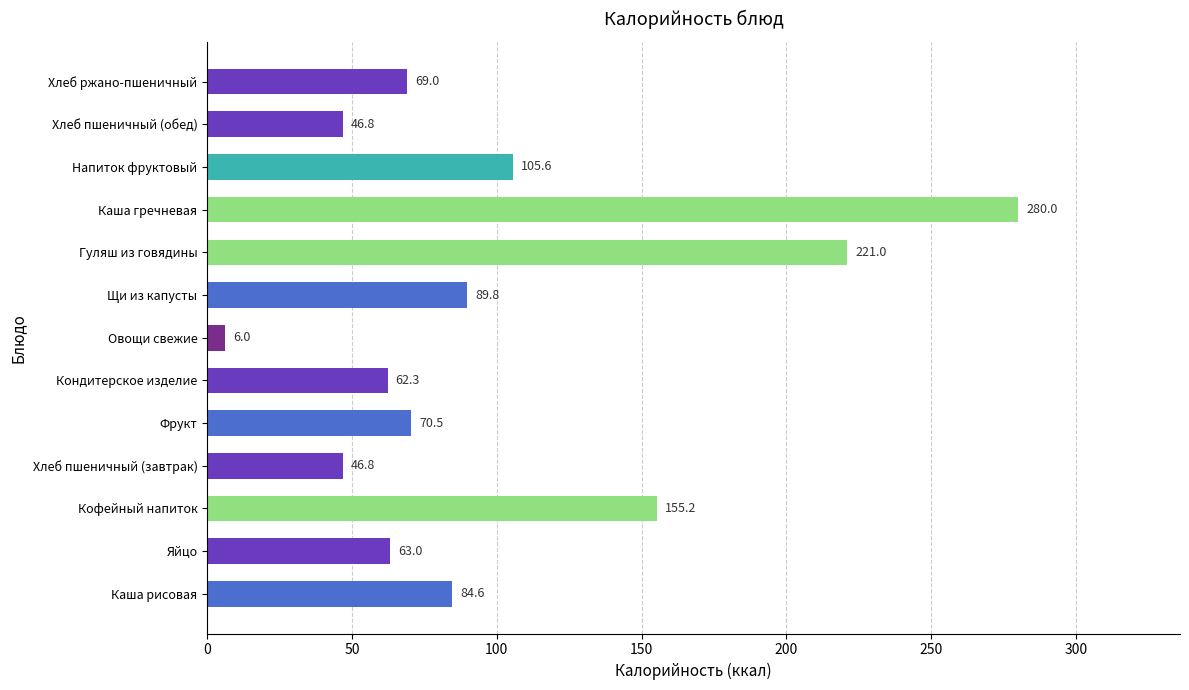

Which category has the highest value across all series?

Каша гречневая